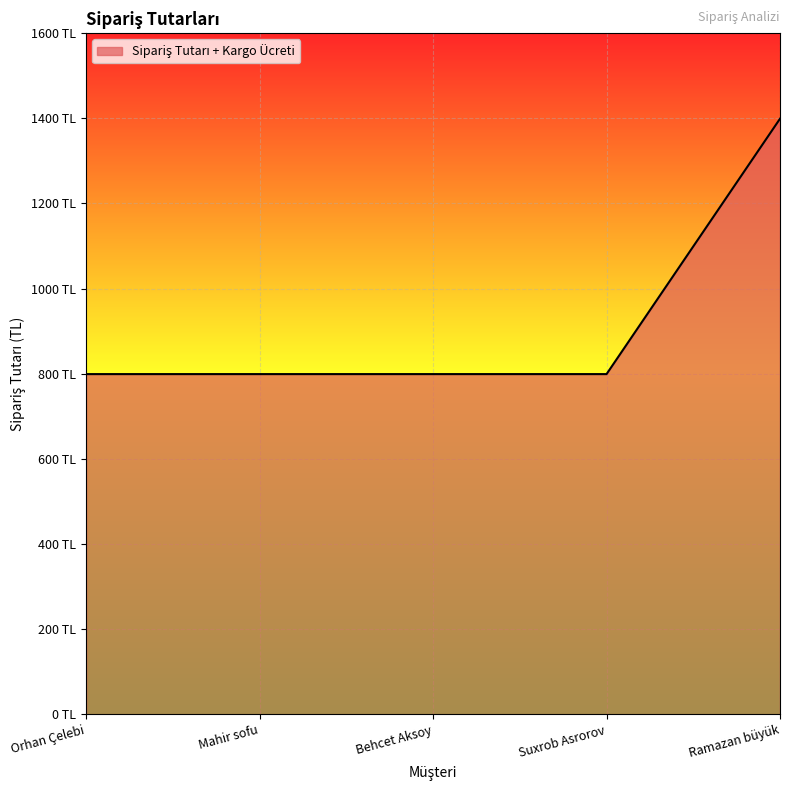

What is the difference between the maximum and minimum values?

600